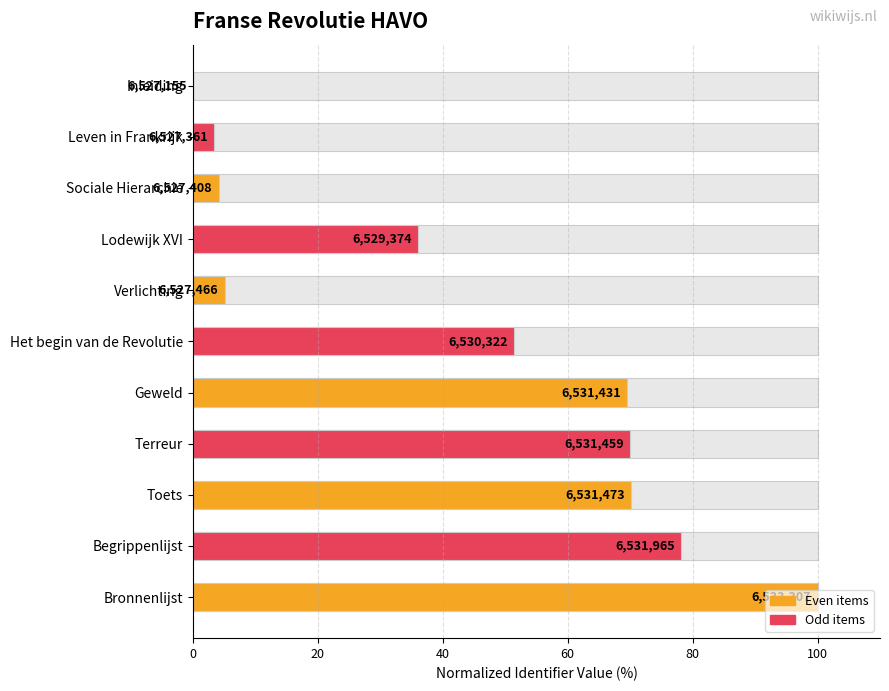

How many data points are less than 51?

5